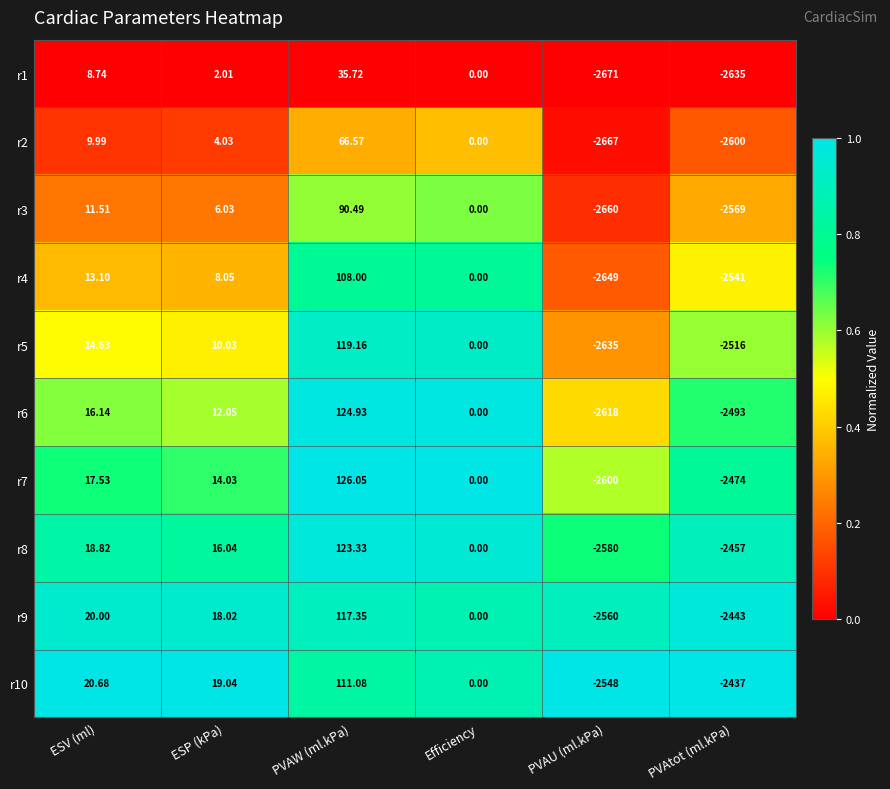

Which series has the largest total across all categories?

r10